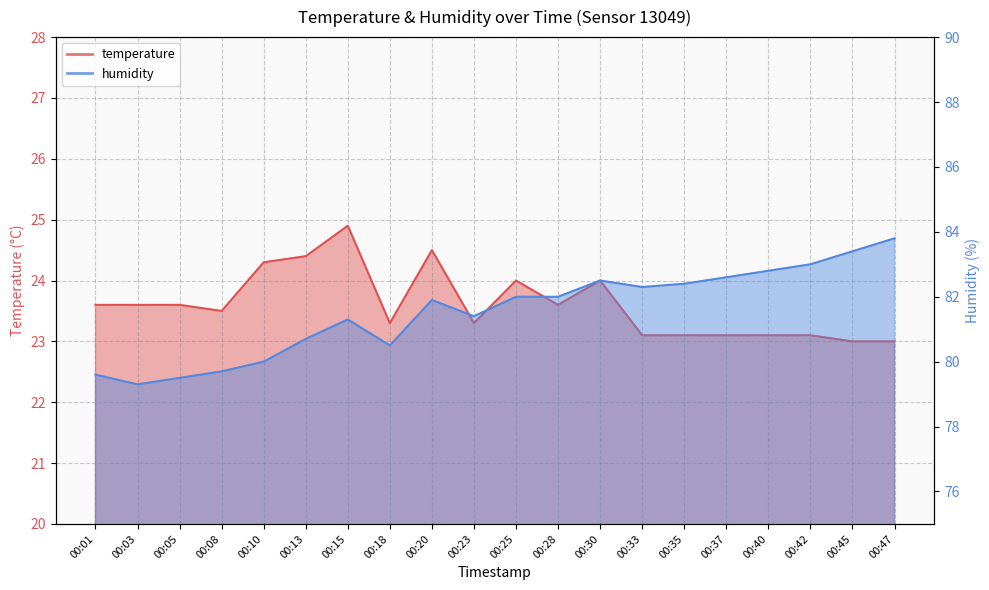

What is the greatest value displayed?

83.8